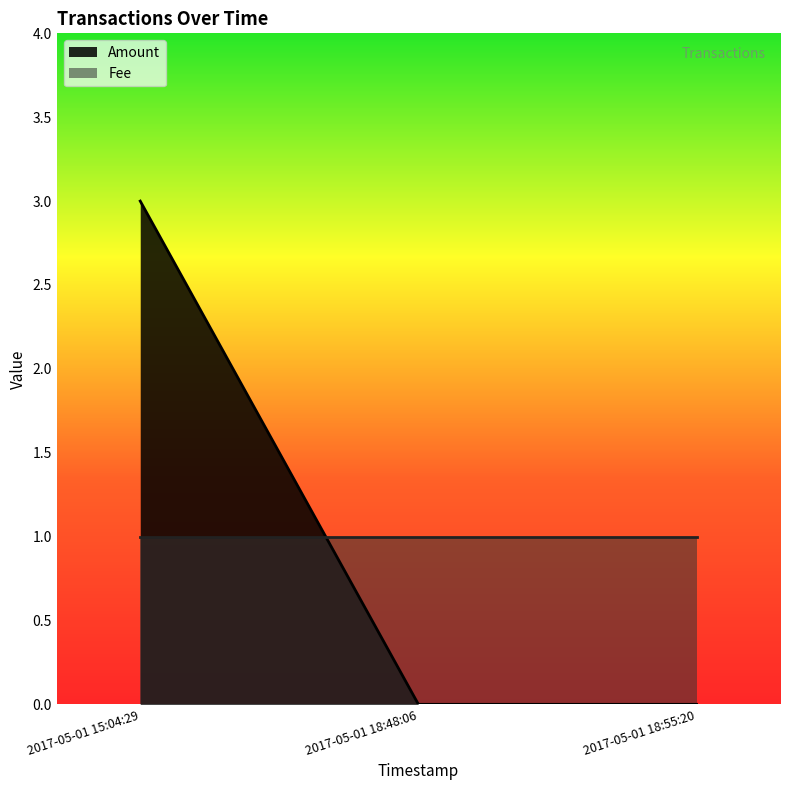

Count the number of data series in this chart.

2